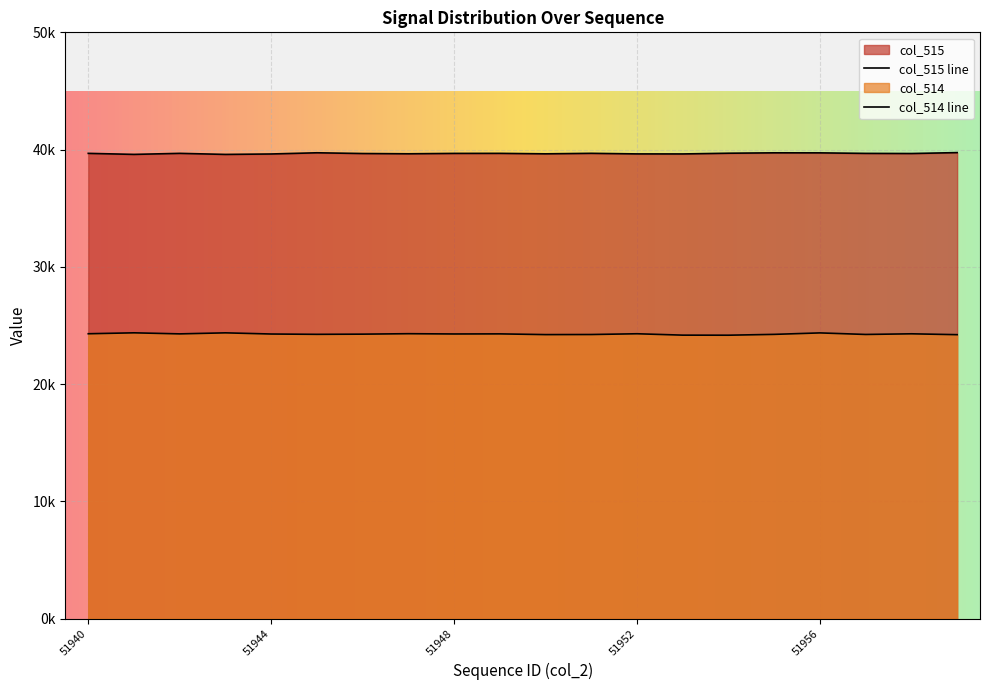

Reading right to left, what are all the values shown in this chart?

col_515: 39741	39663	39674	39719	39722	39689	39627	39630	39680	39637	39677	39673	39640	39663	39726	39624	39587	39677	39589	39676
col_514: 24211	24285	24230	24362	24237	24166	24171	24289	24225	24217	24279	24271	24294	24256	24240	24267	24367	24279	24369	24290